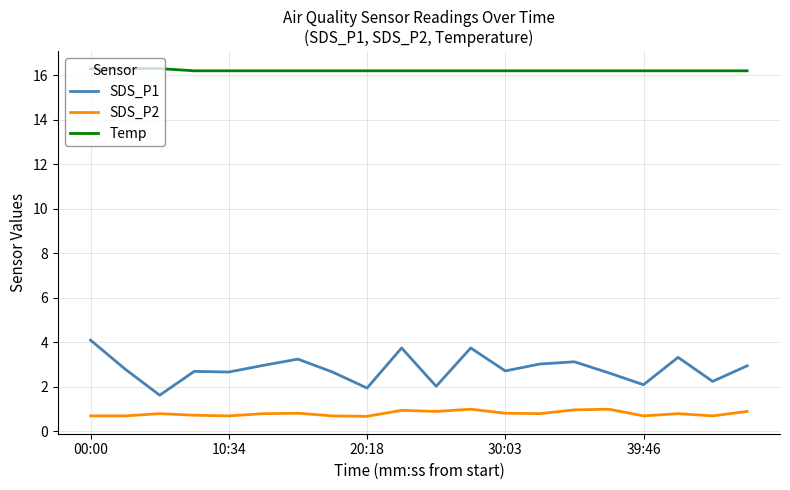

What is the difference between the maximum and minimum values in the SDS_P1 series?

2.5